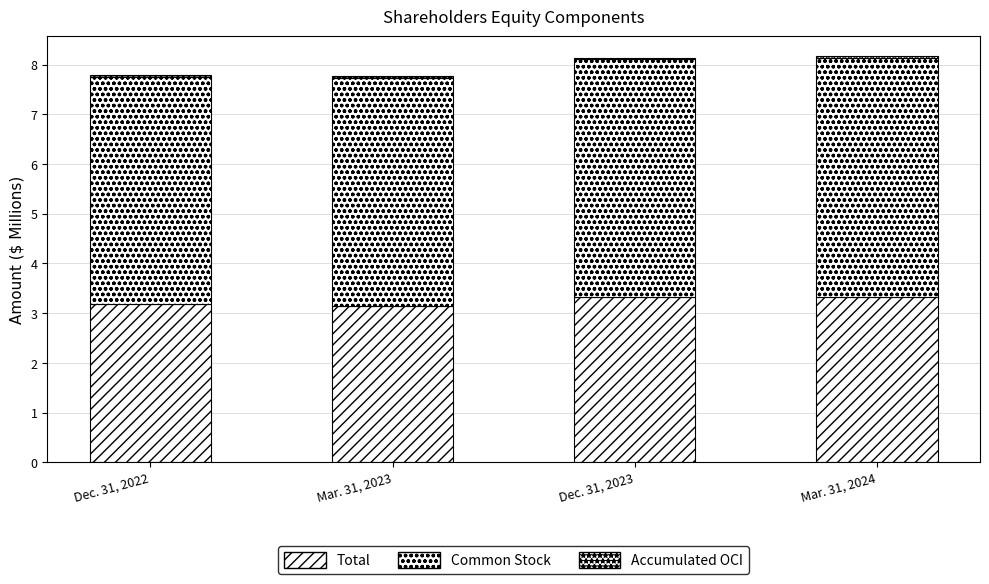

Rank the series at Dec. 31, 2022 from highest to lowest value.

Common Stock, Total, Accumulated OCI